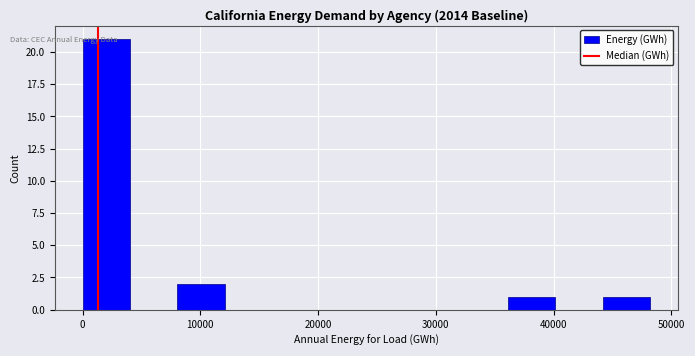

Reading left to right, list every bar in this chart as the range it spans on the x-axis followed by its height. Neither the bar edges nor the heights are printed on the chart, so give them approximately, as read against the axes.

0 to 4000: 21
4000 to 8000: 0
8000 to 12000: 2
12000 to 16000: 0
16000 to 20000: 0
20000 to 24000: 0
24000 to 28000: 0
28000 to 32000: 0
32000 to 36000: 0
36000 to 40000: 1
40000 to 44000: 0
44000 to 48000: 1